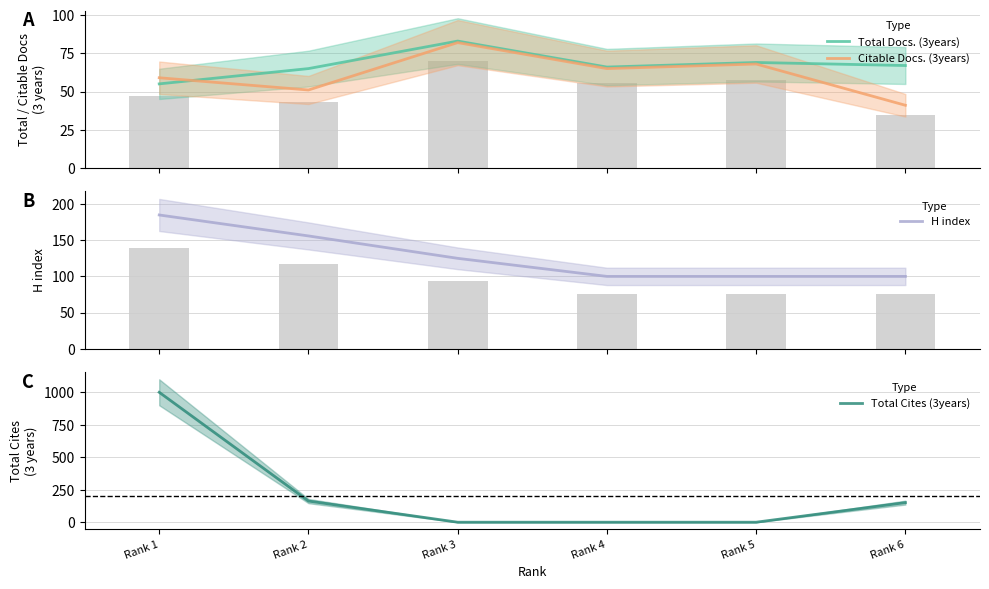

Reading right to left, list all the values displayed in this chart.

Total Docs. (3years): 67	69	66	83	65	55
Citable Docs. (3years): 41	68	65	82	51	59
H index: 100	100	100	125	156	185
Total Cites (3years): 151	0	0	0	163	1001